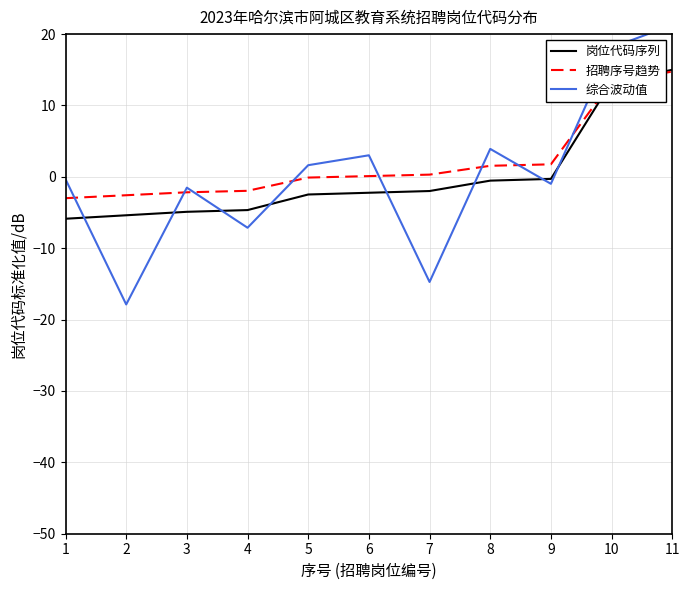

Reading left to right, extract all data points from this chart.

岗位代码序列: 1=-5.9	2=-5.4	3=-4.9	4=-4.7	5=-2.5	6=-2.2	7=-2.0	8=-0.5	9=-0.3	10=13.3	11=15.0
招聘序号趋势: 1=-3.0	2=-2.6	3=-2.2	4=-2.0	5=-0.1	6=0.1	7=0.3	8=1.5	9=1.8	10=13.3	11=14.8
综合波动值: 1=-0.3	2=-17.9	3=-1.5	4=-7.1	5=1.6	6=3.0	7=-14.7	8=3.9	9=-1.0	10=18.1	11=21.3